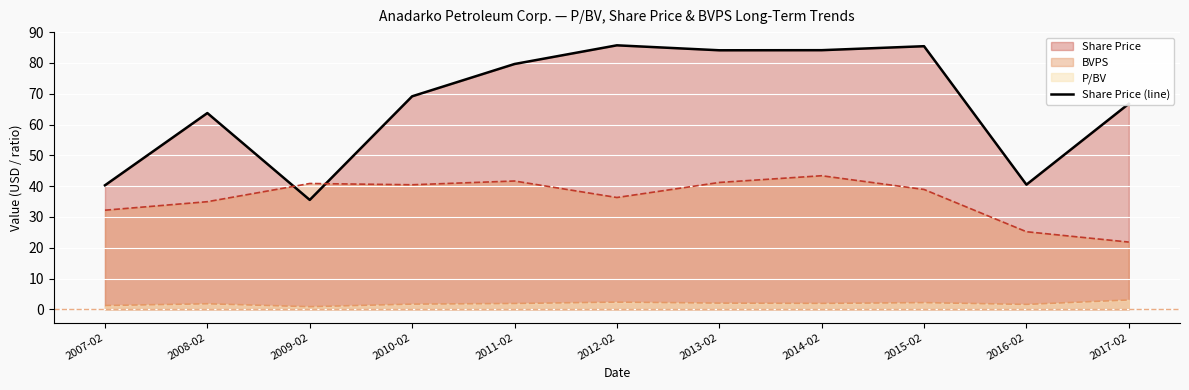

What is the greatest value displayed?

85.7